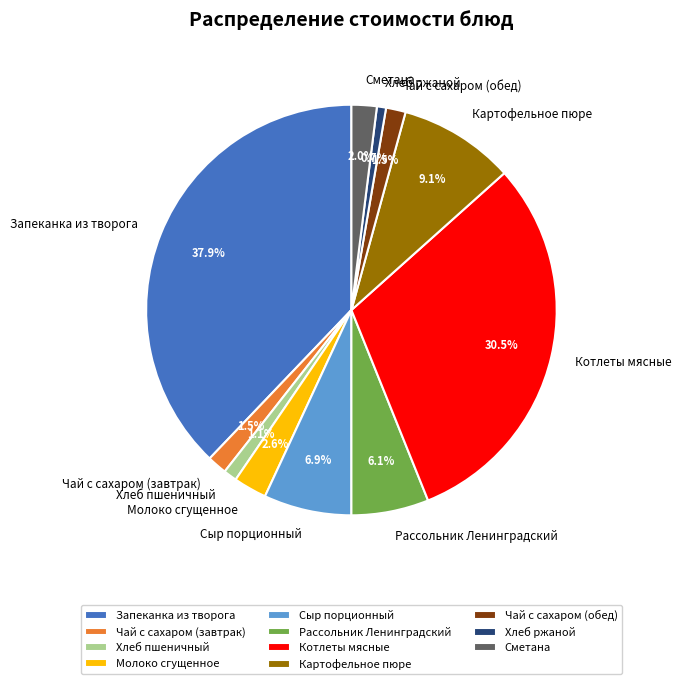

The Чай с сахаром (завтрак) slice represents 11% of the pie. True or false?

False